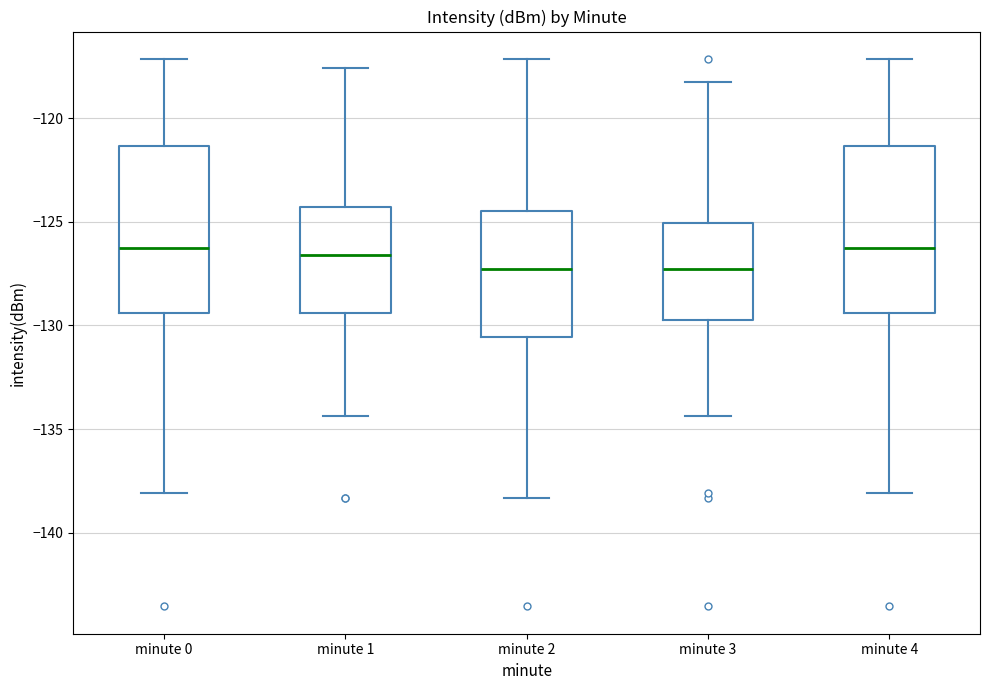

Where does the median line of the box for minute 4 sit on the y-axis? The values are not printed on the chart, so give them approximately, as read against the axis.

-126.5